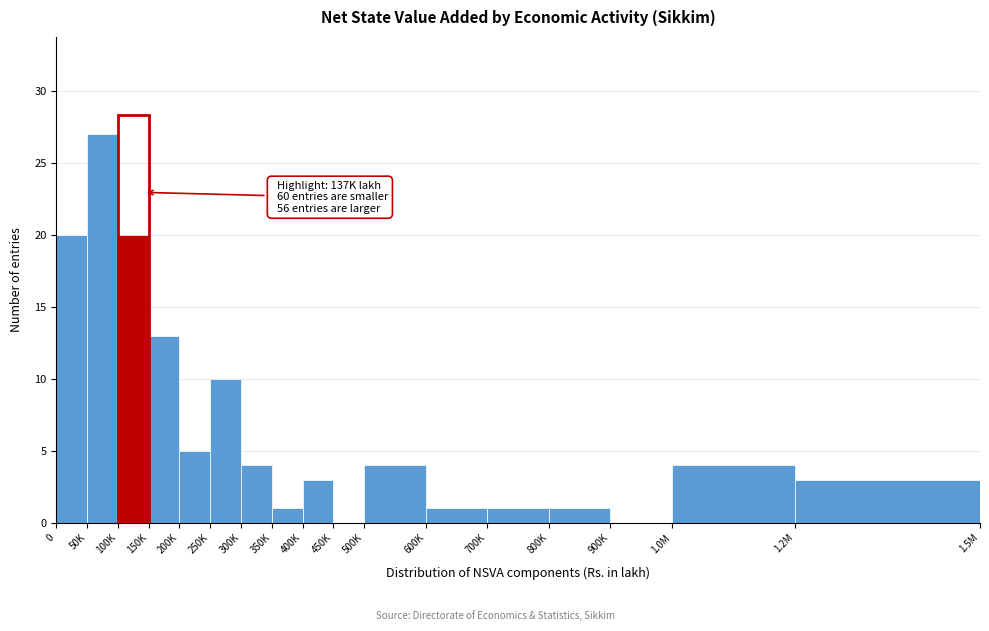

Reading left to right, extract all data points from this chart.

0=20	50K=27	100K=20	150K=13	200K=5	250K=10	300K=4	350K=1	400K=3	450K=0	500K=4	600K=1	700K=1	800K=1	900K=0	1.0M=4	1.2M=3